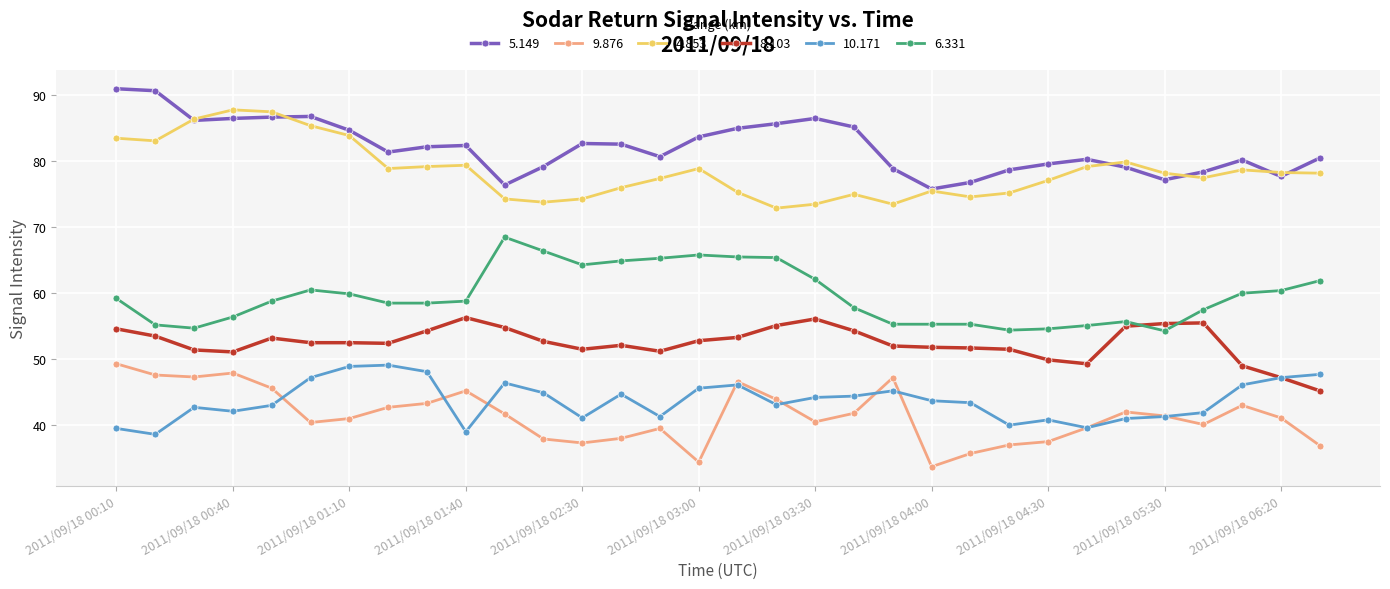

True or false: 8.103 and 5.149 intersect in this chart.

False